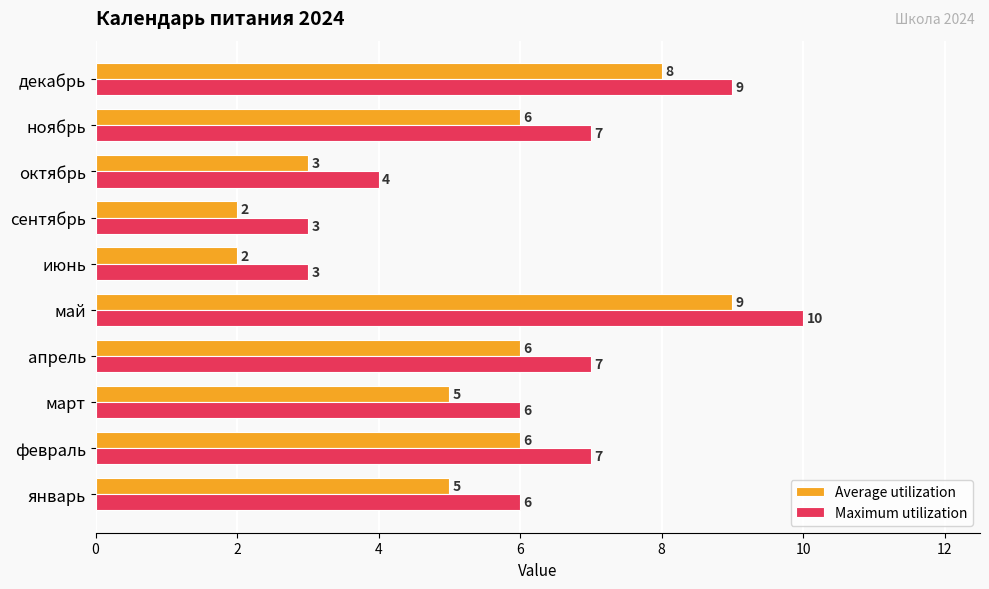

What is the difference between the maximum and minimum values in the Maximum utilization series?

7